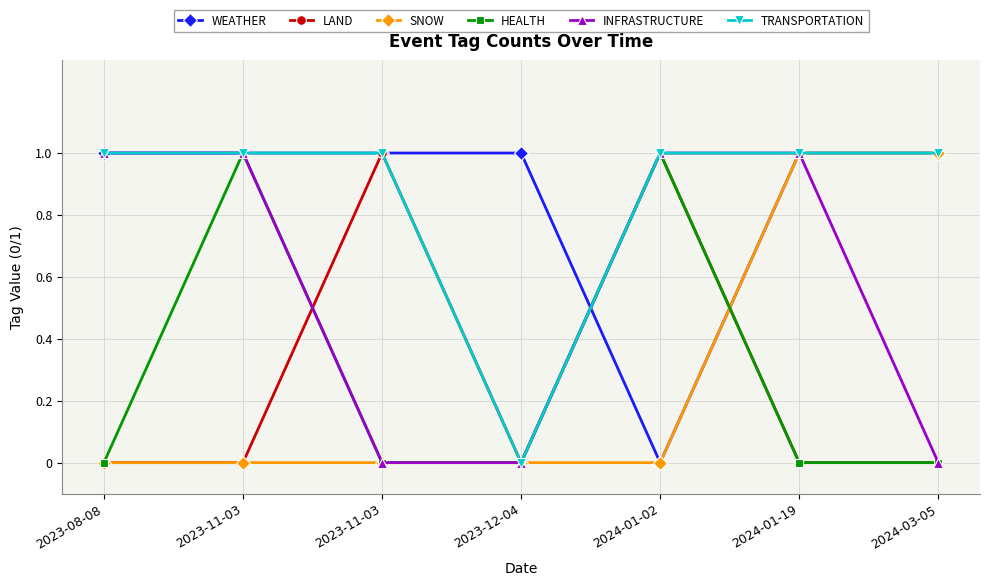

What are all the series names shown in the legend?

WEATHER, LAND, SNOW, HEALTH, INFRASTRUCTURE, TRANSPORTATION